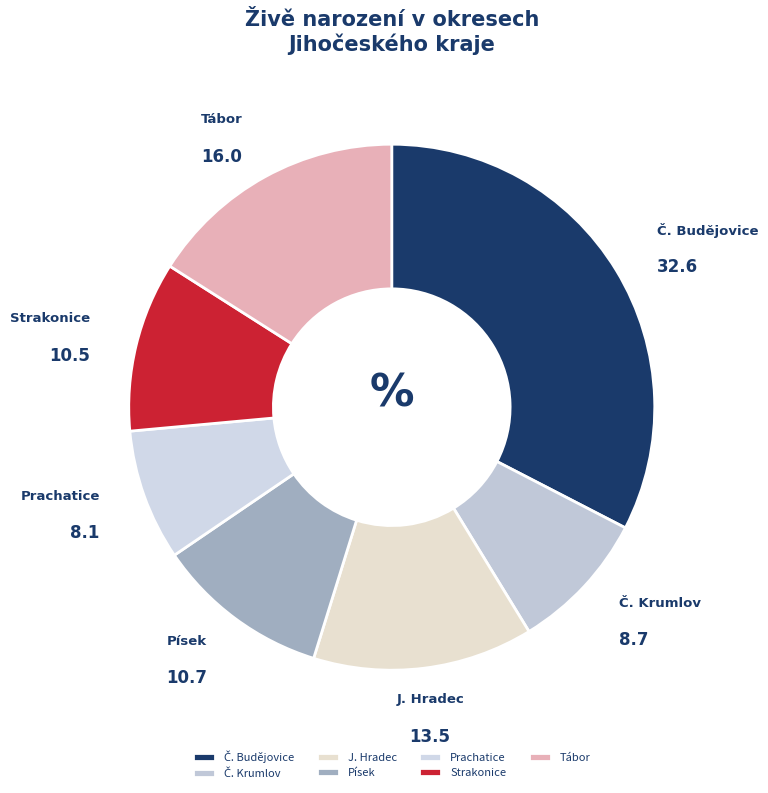

Which slice is the smallest?

Prachatice